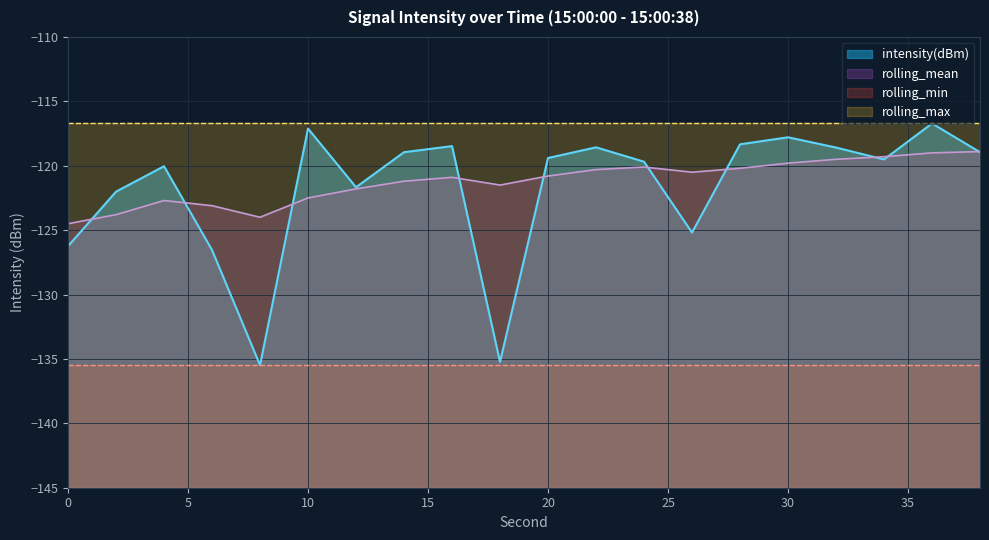

Which series has the largest total across all categories?

rolling_max